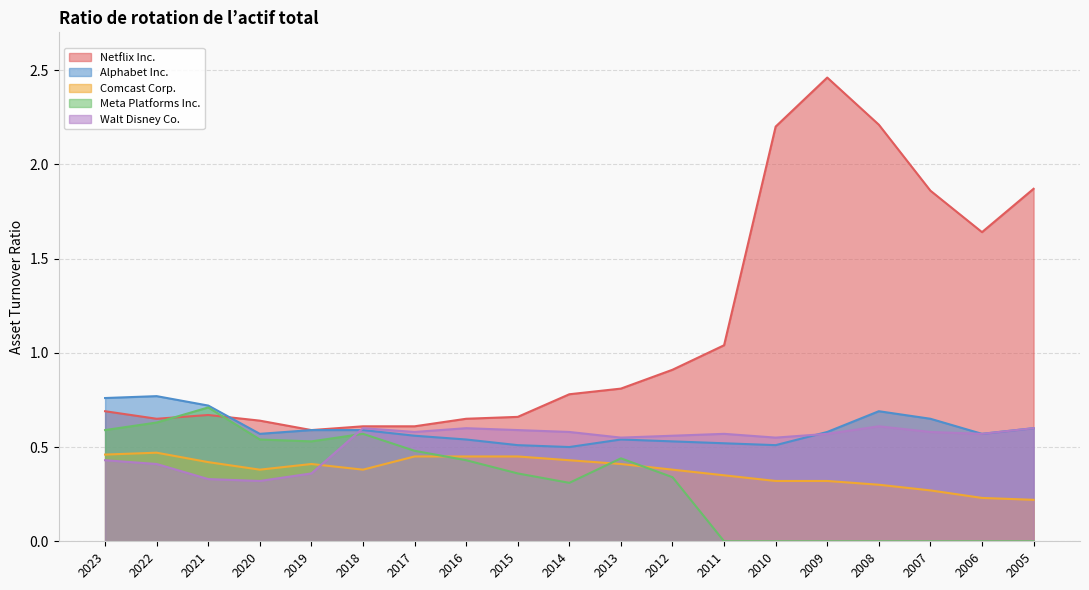

In Comcast Corp., how many points are higher than both neighbors (excluding endpoints)?

2